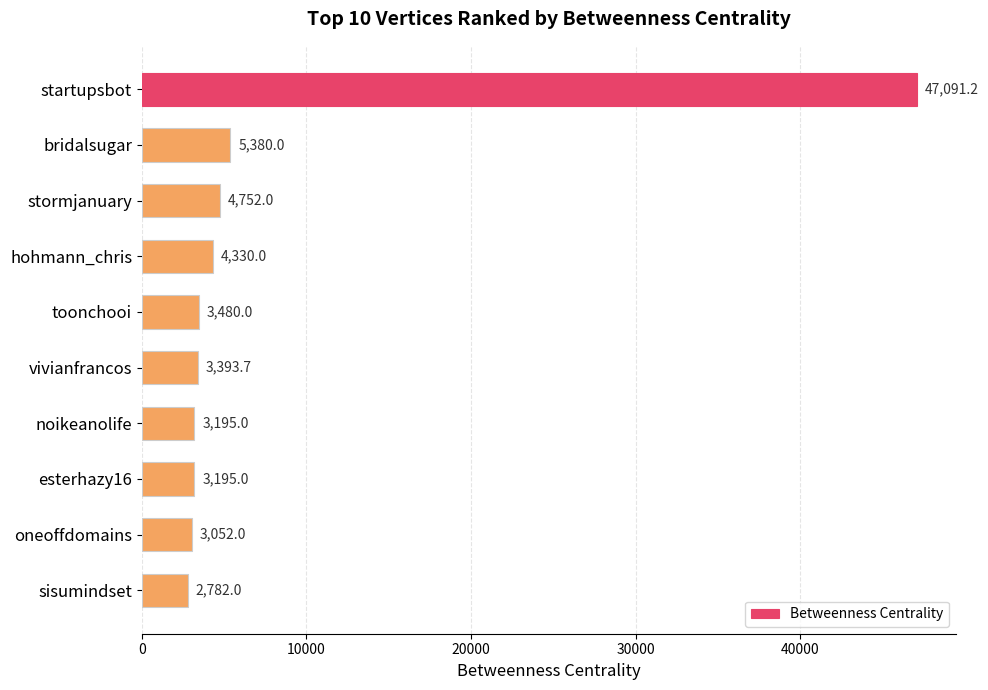

What is the sum of all values?

80650.9